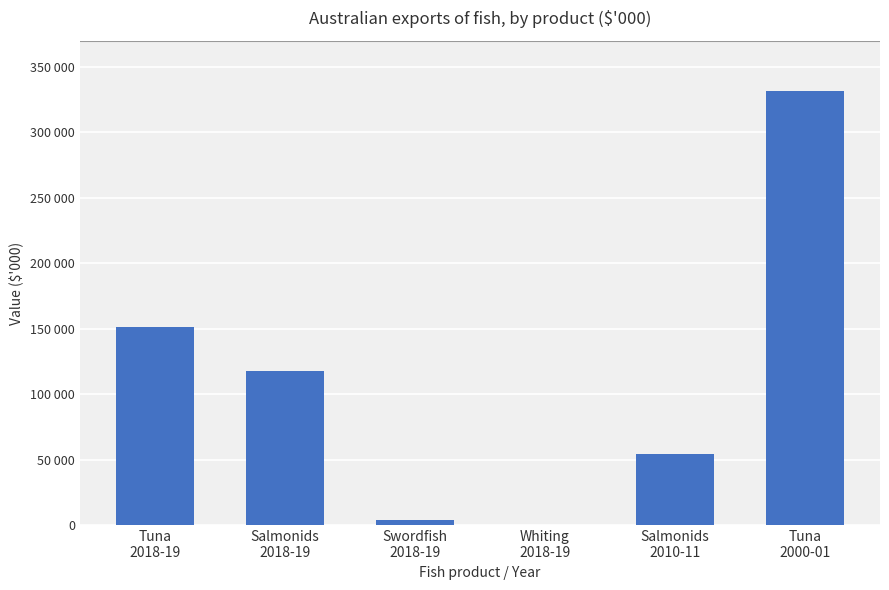

What is the change in value from Whiting
2018-19 to Tuna
2000-01?

+331779.4